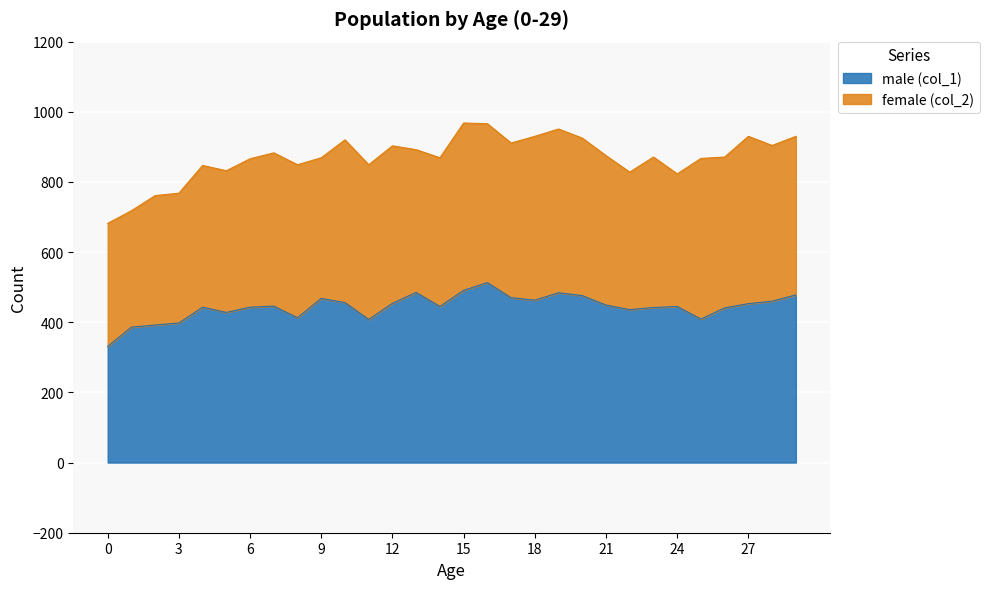

At which category does the chart reach its peak across all series?

16